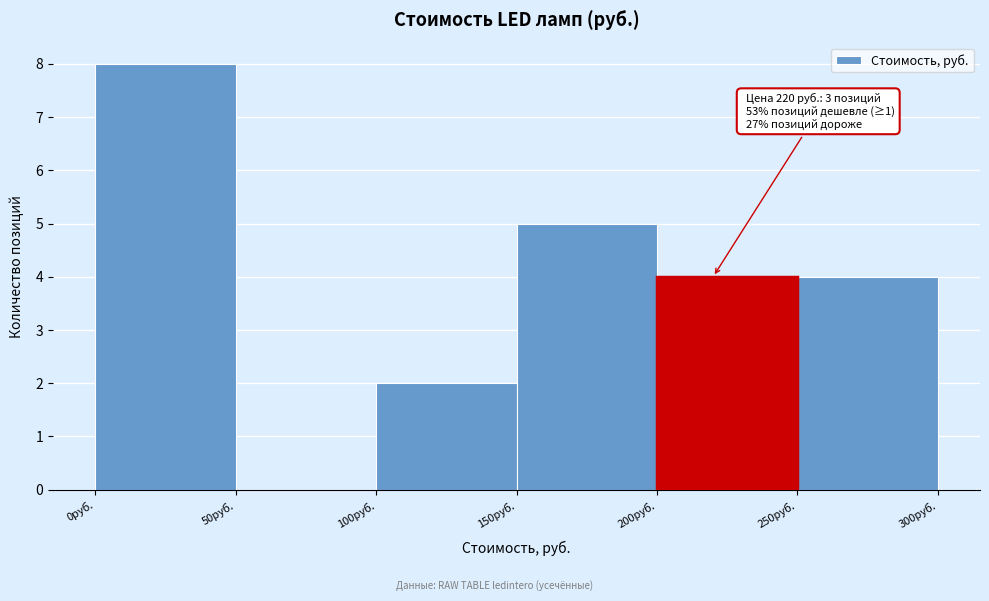

Which range on the x-axis has the tallest bar?

0 to 50